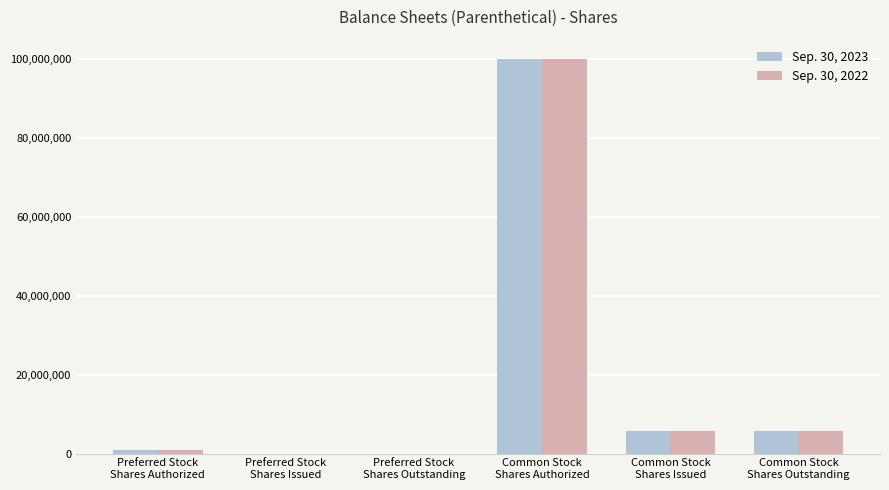

Is the value of Sep. 30, 2022 at Preferred Stock
Shares Outstanding greater than the value of Sep. 30, 2023 at Common Stock
Shares Authorized?

No